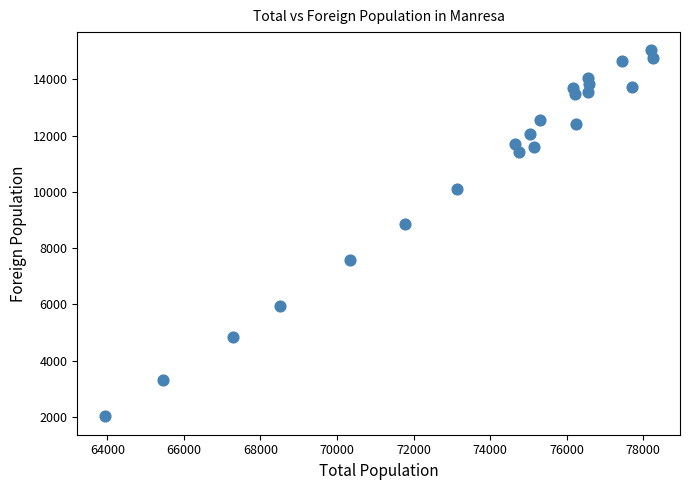

What Y value in the scatter plot is closest to 8524?

8854